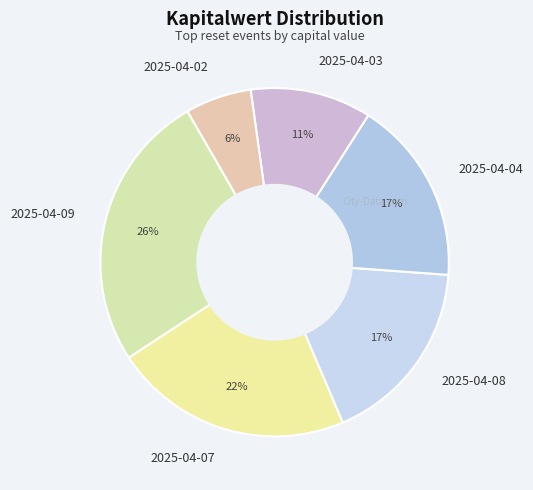

What is the smallest slice in the pie chart?

2025-04-02